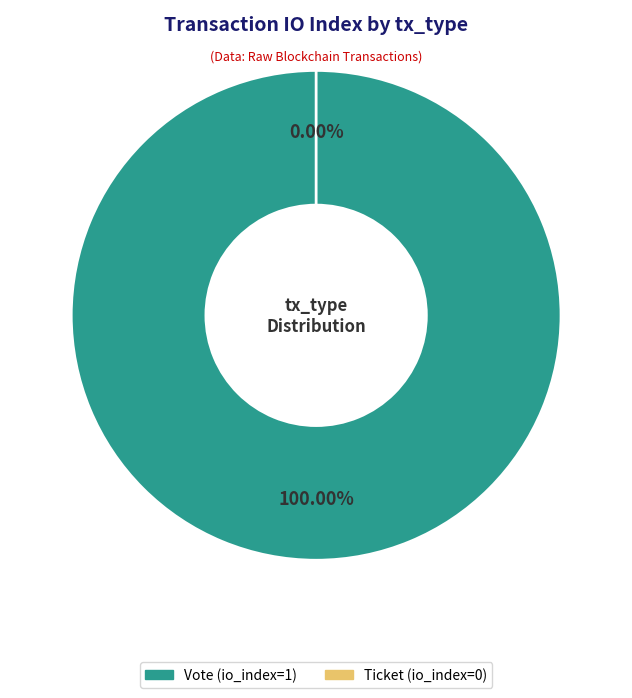

Is Ticket (io_index=0) the majority of the pie?

No